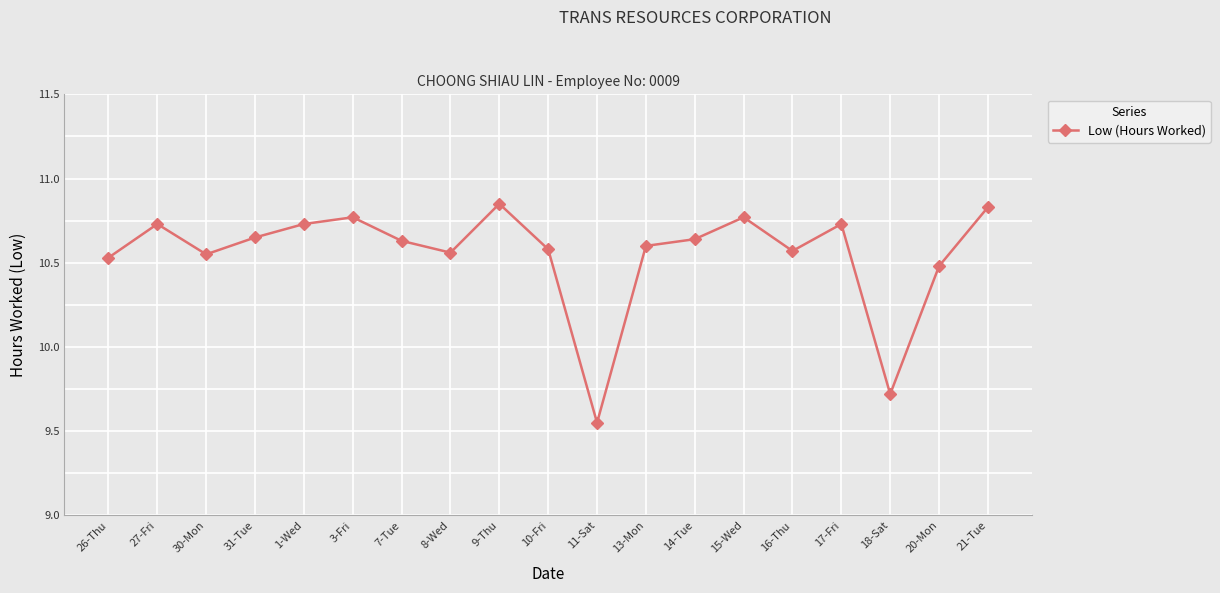

True or false: the data has more than 0 interior local peaks.

True